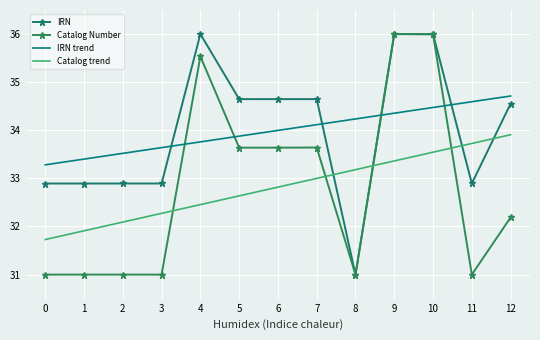

Reading right to left, list all the values displayed in this chart.

IRN: 12=34.6	11=32.9	10=36.0	9=36.0	8=31.0	7=34.6	6=34.6	5=34.6	4=36.0	3=32.9	2=32.9	1=32.9	0=32.9
Catalog Number: 12=32.2	11=31.0	10=36.0	9=36.0	8=31.0	7=33.6	6=33.6	5=33.6	4=35.5	3=31.0	2=31.0	1=31.0	0=31.0
IRN trend: 12=34.7	11=34.6	10=34.5	9=34.4	8=34.2	7=34.1	6=34.0	5=33.9	4=33.8	3=33.6	2=33.5	1=33.4	0=33.3
Catalog trend: 12=33.9	11=33.7	10=33.5	9=33.4	8=33.2	7=33.0	6=32.8	5=32.6	4=32.5	3=32.3	2=32.1	1=31.9	0=31.7